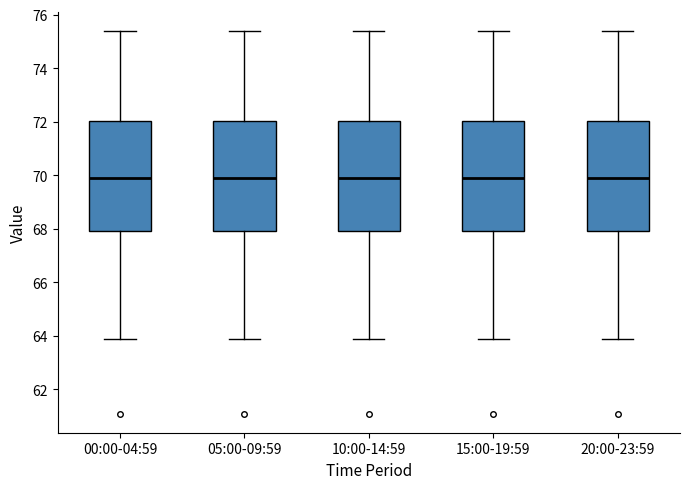

Reading left to right, read every box against the y-axis: the position of its median line, the range the box covers, and the ends of its whiskers. The values are not printed on the chart, so give them approximately, as read against the axis.

00:00-04:59: median 70.0, box 68.0 to 72.0, whiskers 64.0 to 75.4
05:00-09:59: median 70.0, box 68.0 to 72.0, whiskers 64.0 to 75.4
10:00-14:59: median 70.0, box 68.0 to 72.0, whiskers 64.0 to 75.4
15:00-19:59: median 70.0, box 68.0 to 72.0, whiskers 64.0 to 75.4
20:00-23:59: median 70.0, box 68.0 to 72.0, whiskers 64.0 to 75.4